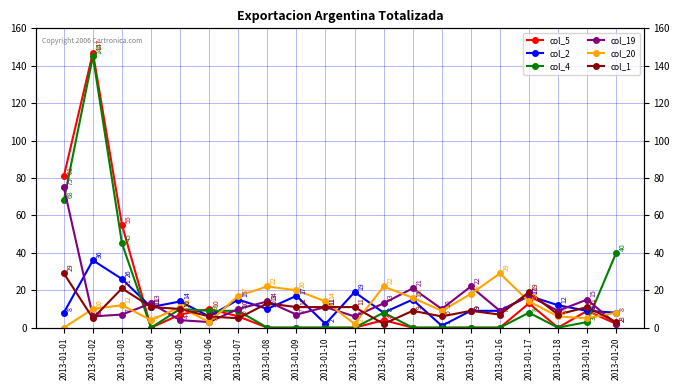

How many values in the col_20 series are below 12?

10